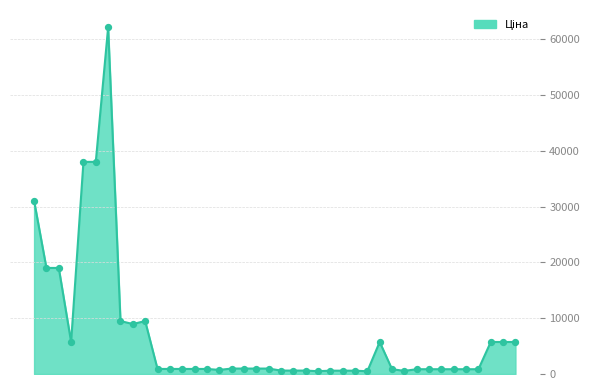

What is the difference between the maximum and minimum values?

61626.1